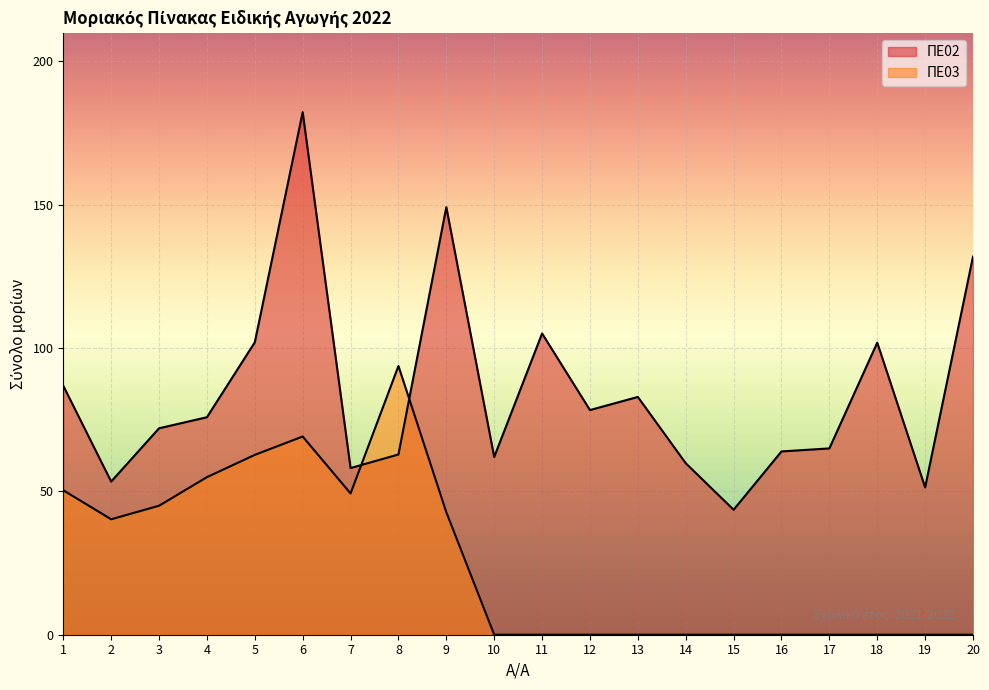

How many lines are shown in the chart?

2